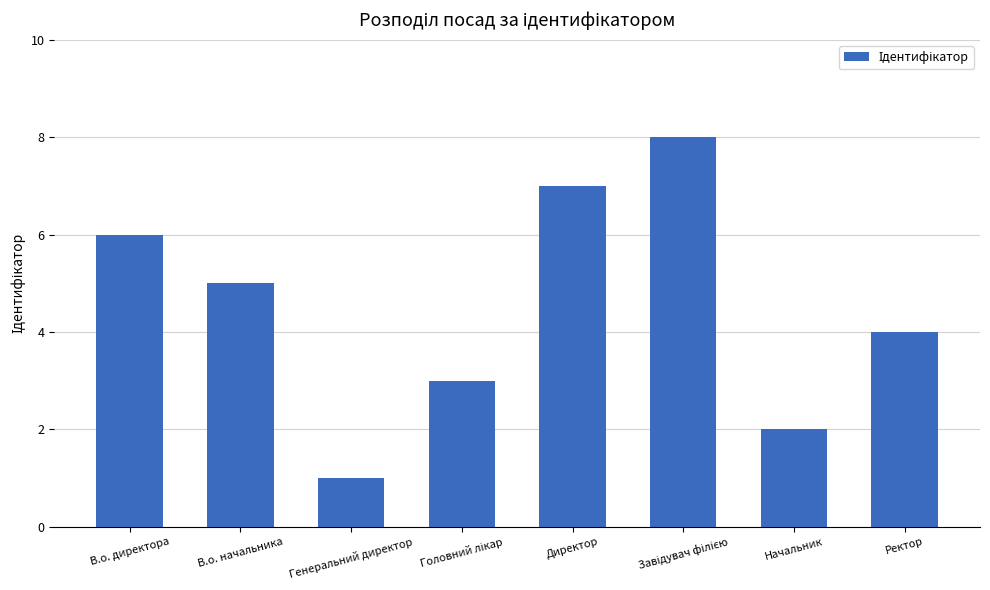

How many data points does each series have?

8